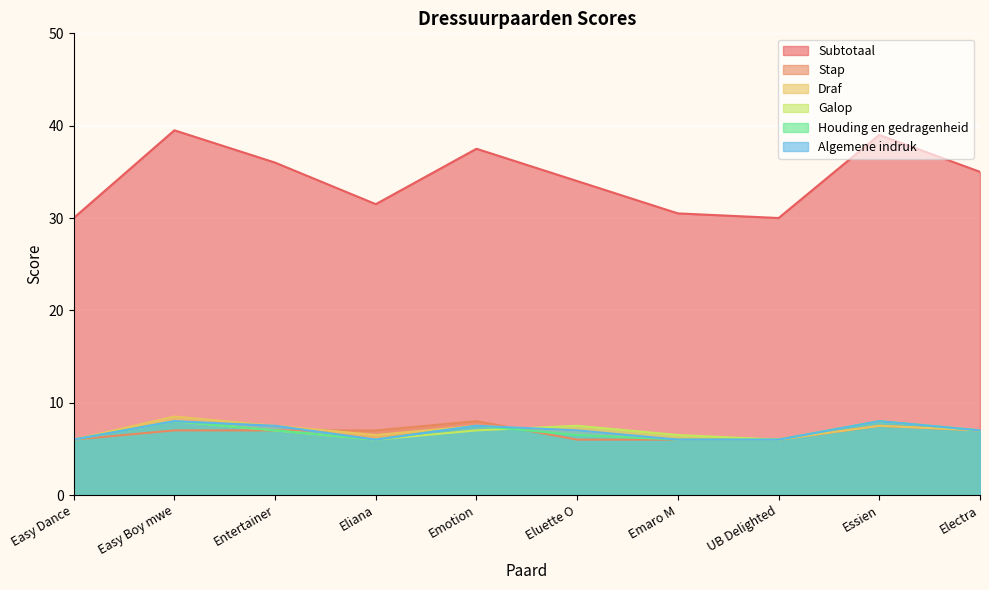

Which series changed the most between Emotion and Electra?

Subtotaal